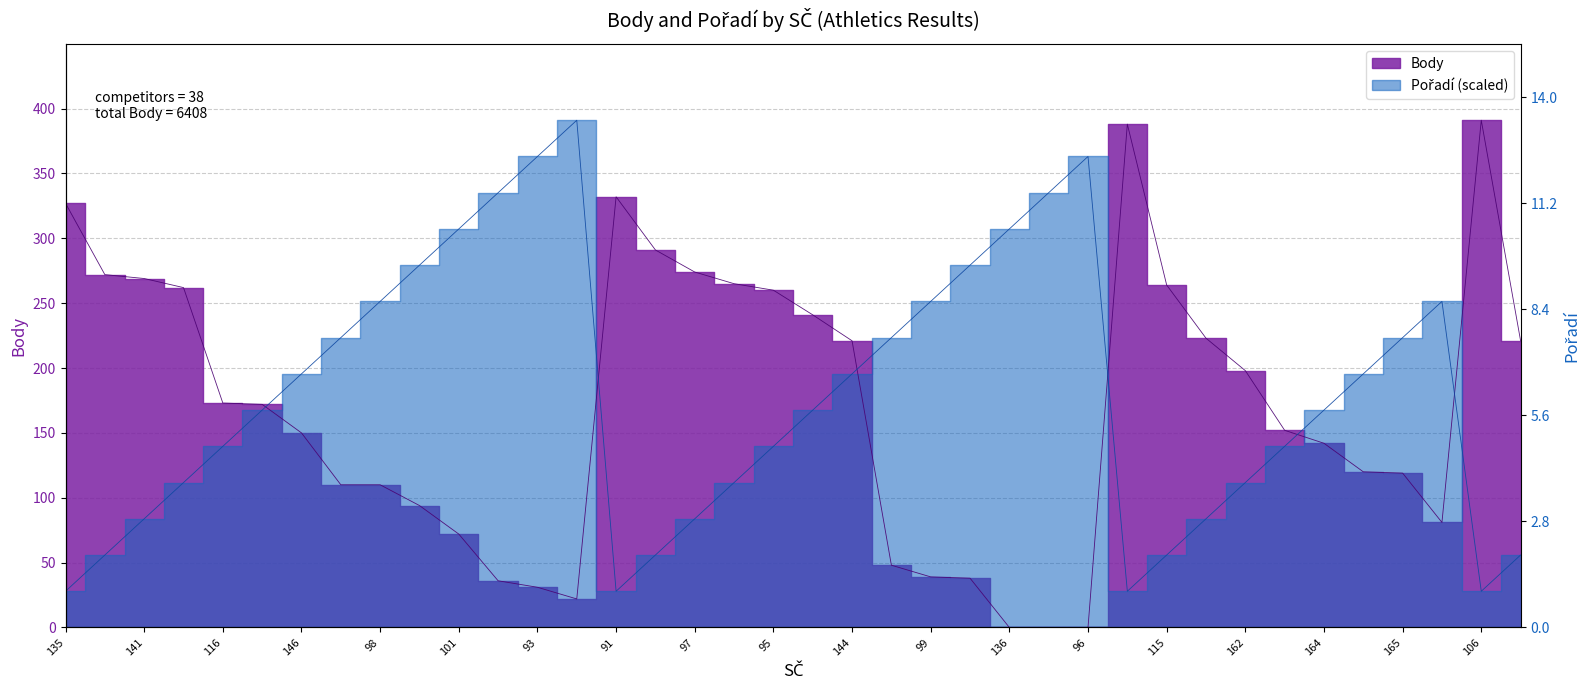

Between 136 and 113, which is larger?

113